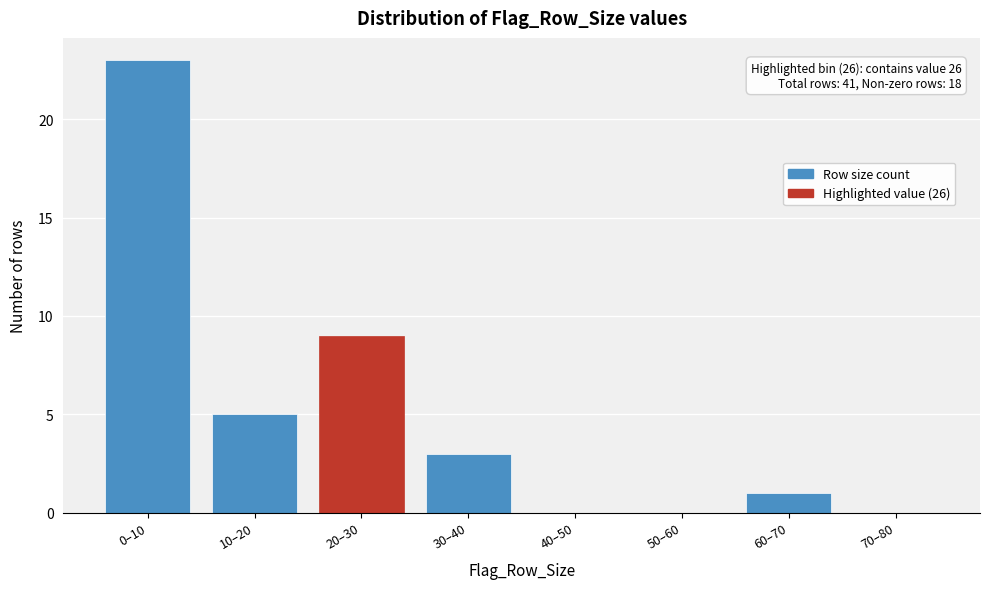

Reading left to right, extract all data points from this chart.

0–10=23	10–20=5	20–30=9	30–40=3	40–50=0	50–60=0	60–70=1	70–80=0